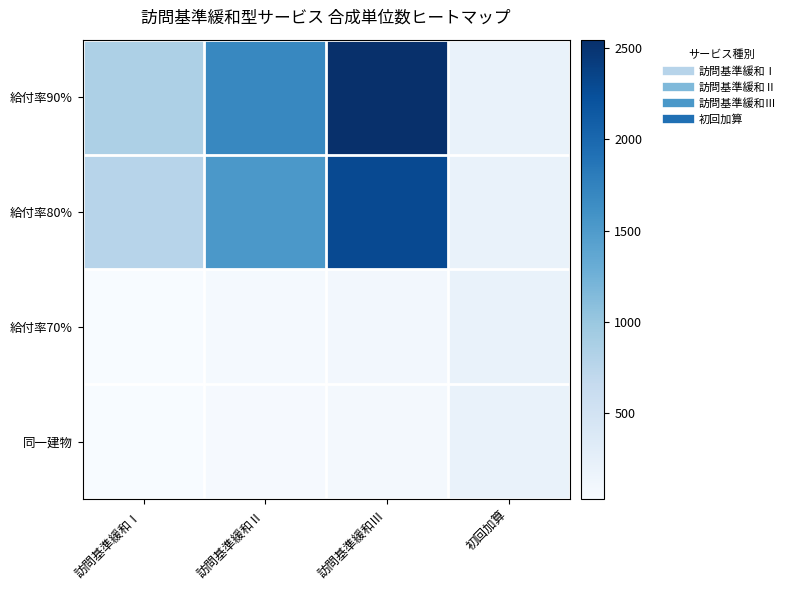

What is the spread (max minus min) of values at 訪問基準緩和Ⅲ?

2471